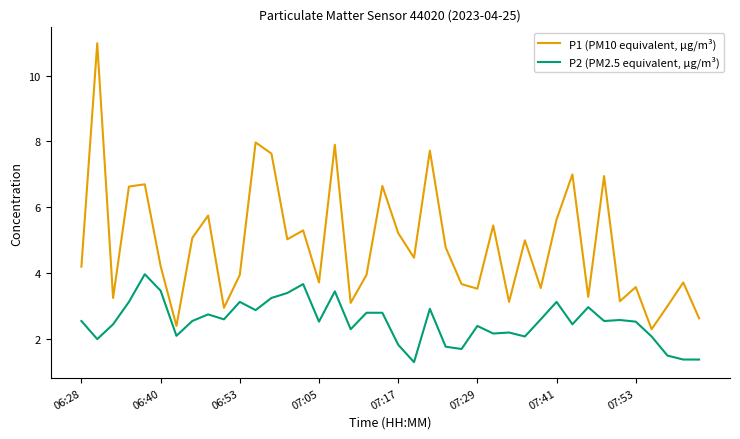

Which series has the widest spread of values?

P1 (PM10 equivalent, µg/m³)